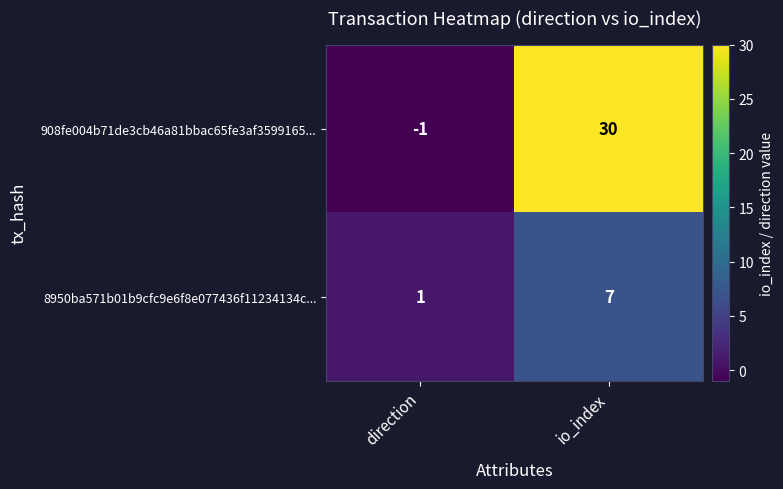

What is the difference between the 8950ba571b01b9cfc9e6f8e077436f11234134c... values at io_index and direction?

6